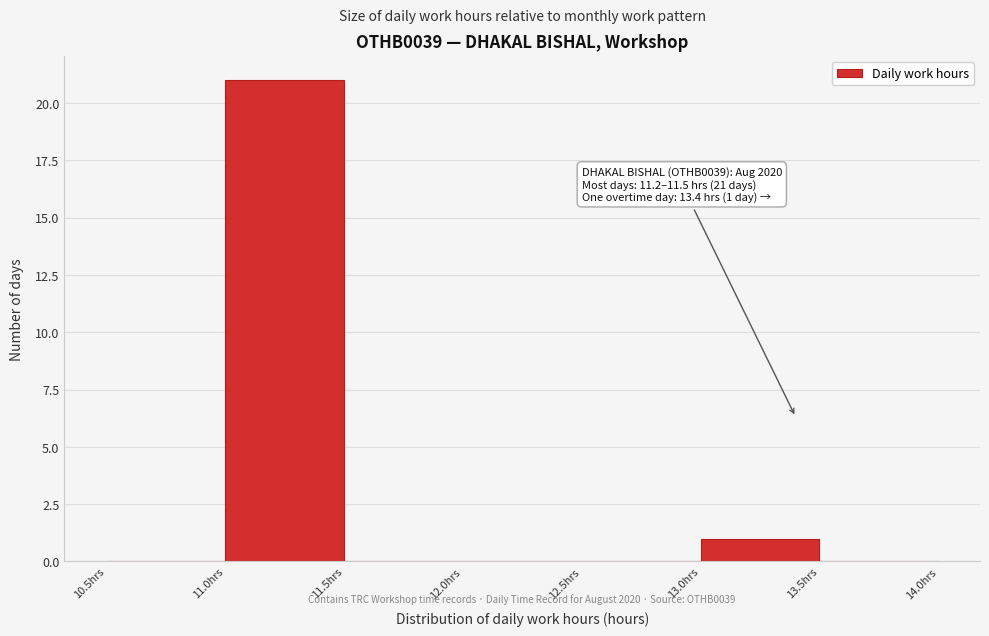

Which range on the x-axis has the tallest bar?

11.0 to 11.5